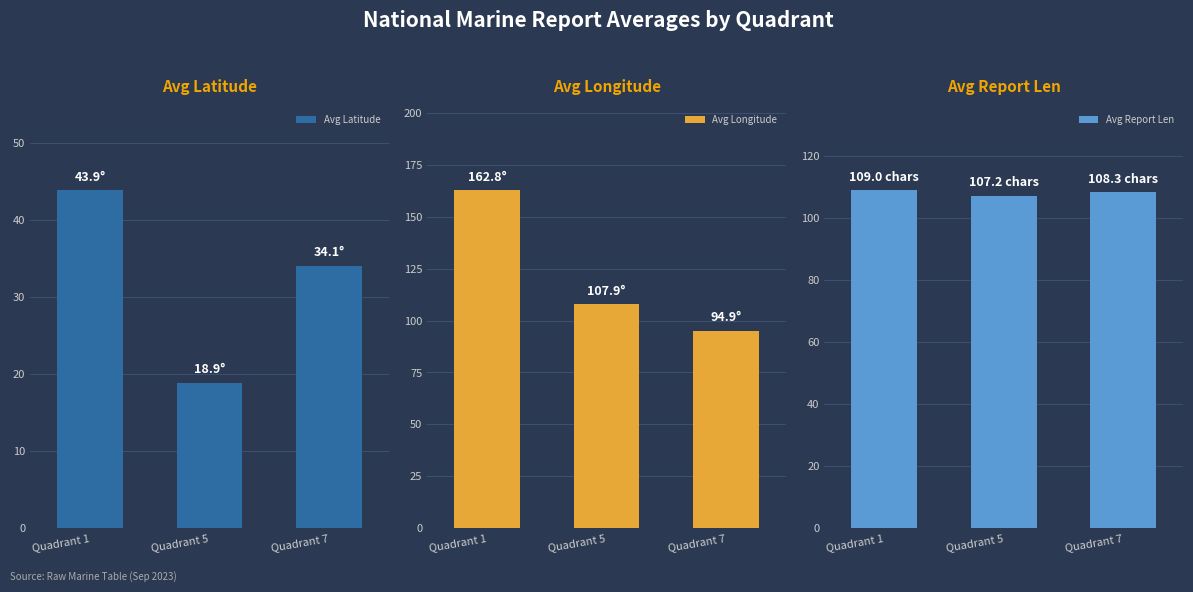

Rank the categories by Avg Longitude value from highest to lowest.

Quadrant 1, Quadrant 5, Quadrant 7